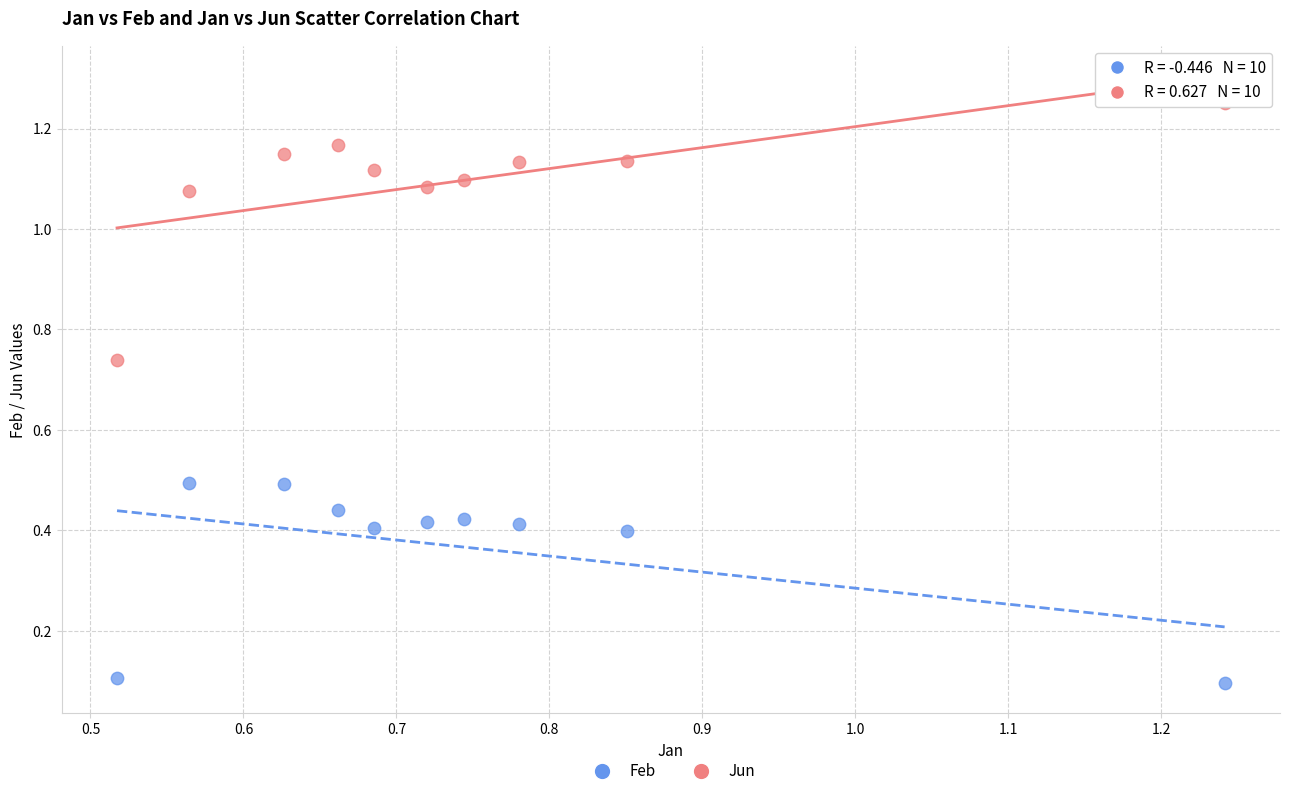

What are all the series names shown in the legend?

Feb, Jun